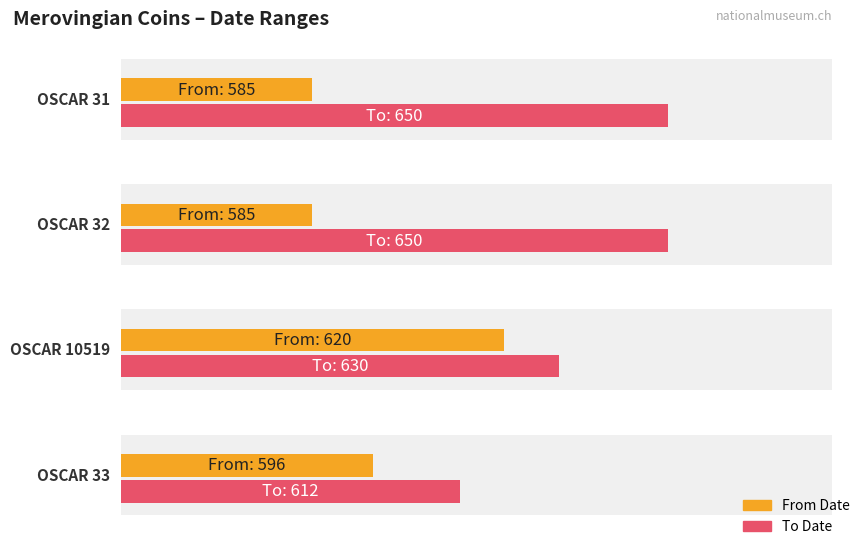

What is the average value of the From Date series?

596